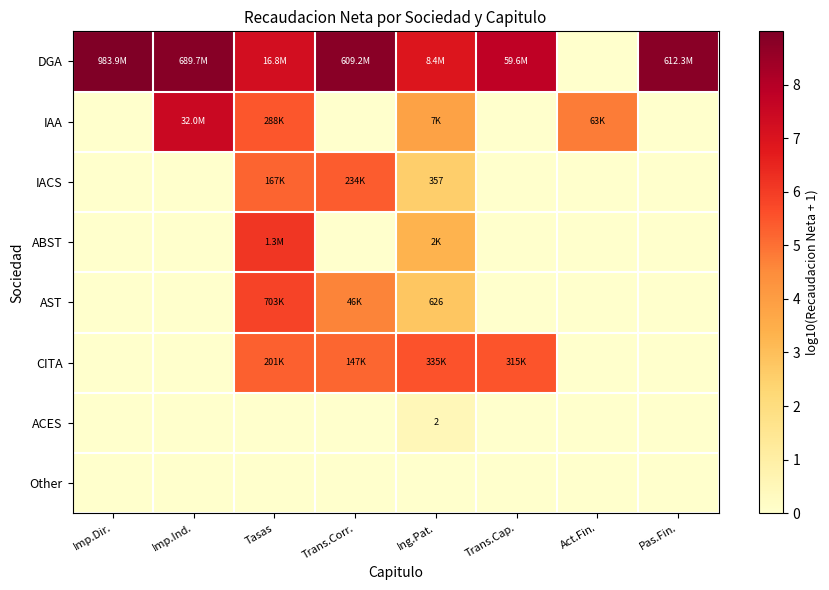

What is the difference between the second highest and minimum values in the CITA series?

5.5